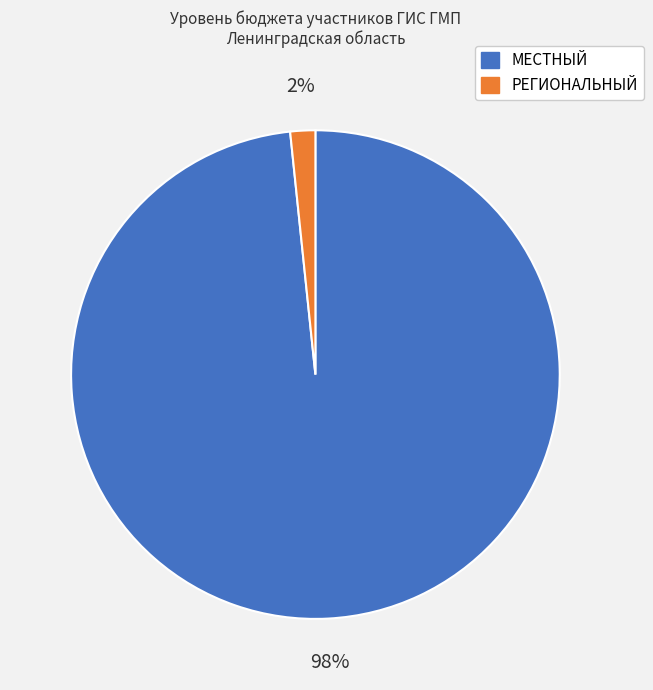

Is there any slice that represents more than half of the pie?

Yes